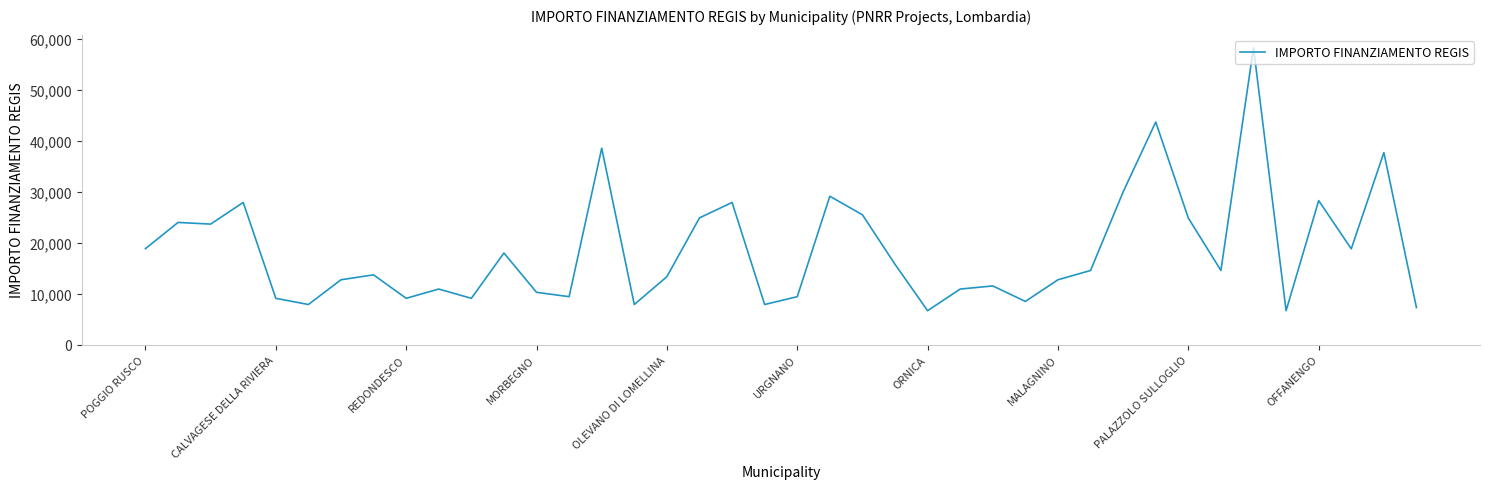

What is the minimum value shown in the chart?

6677